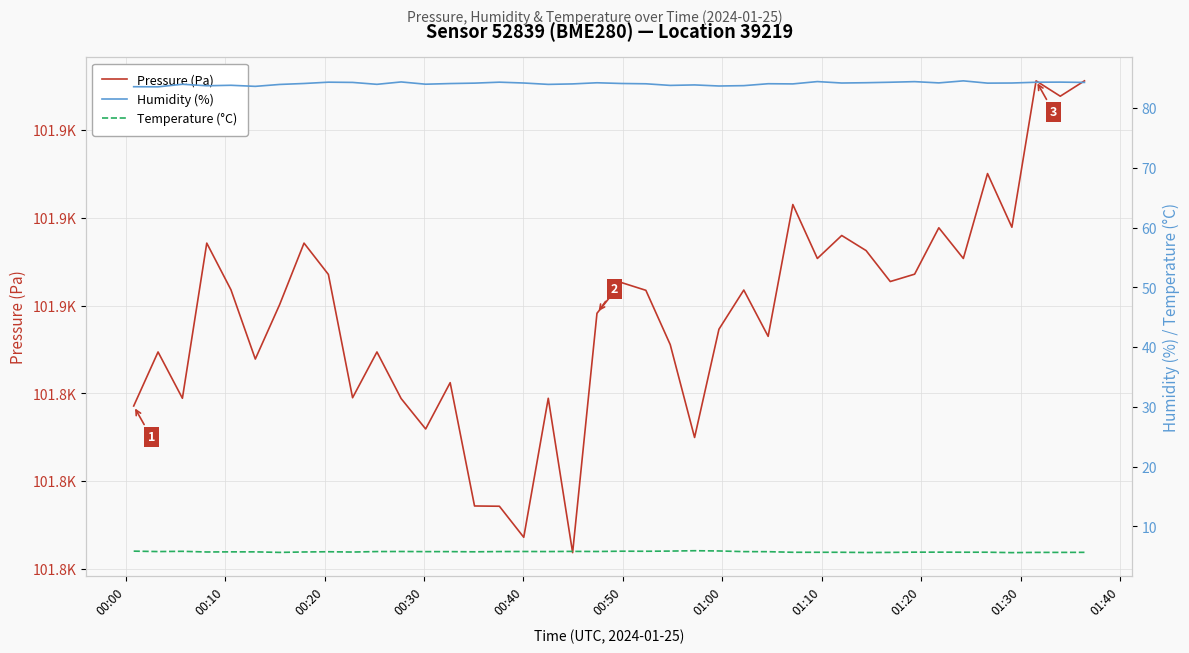

In Pressure (Pa), how many points are higher than both neighbors (excluding endpoints)?

13